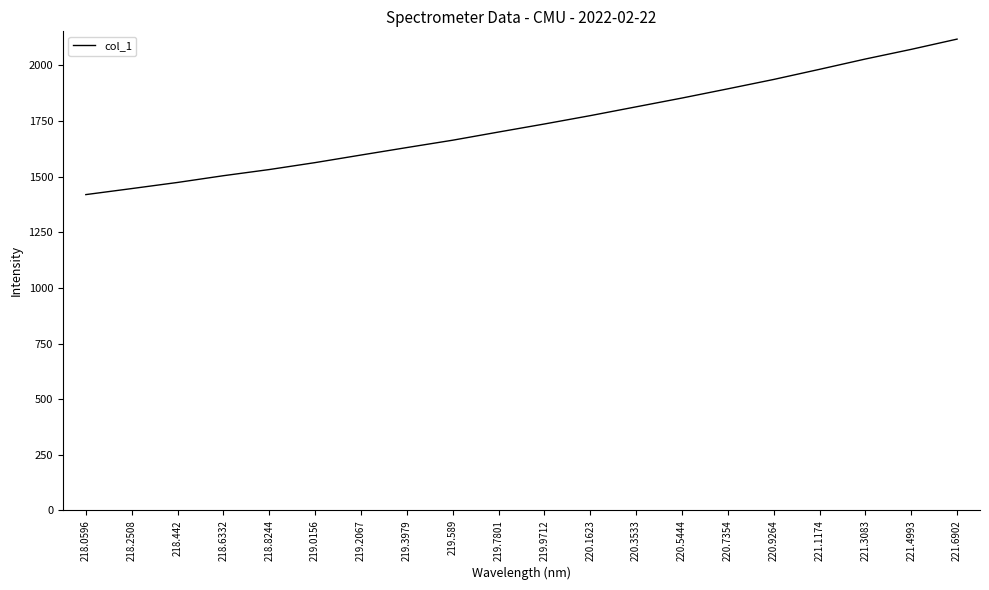

True or false: there are more than 1 points higher than both neighbors.

False